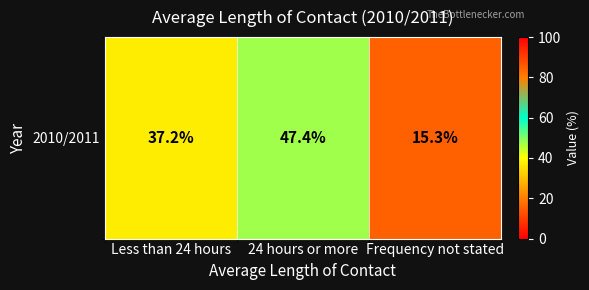

What is the average value?

33.3